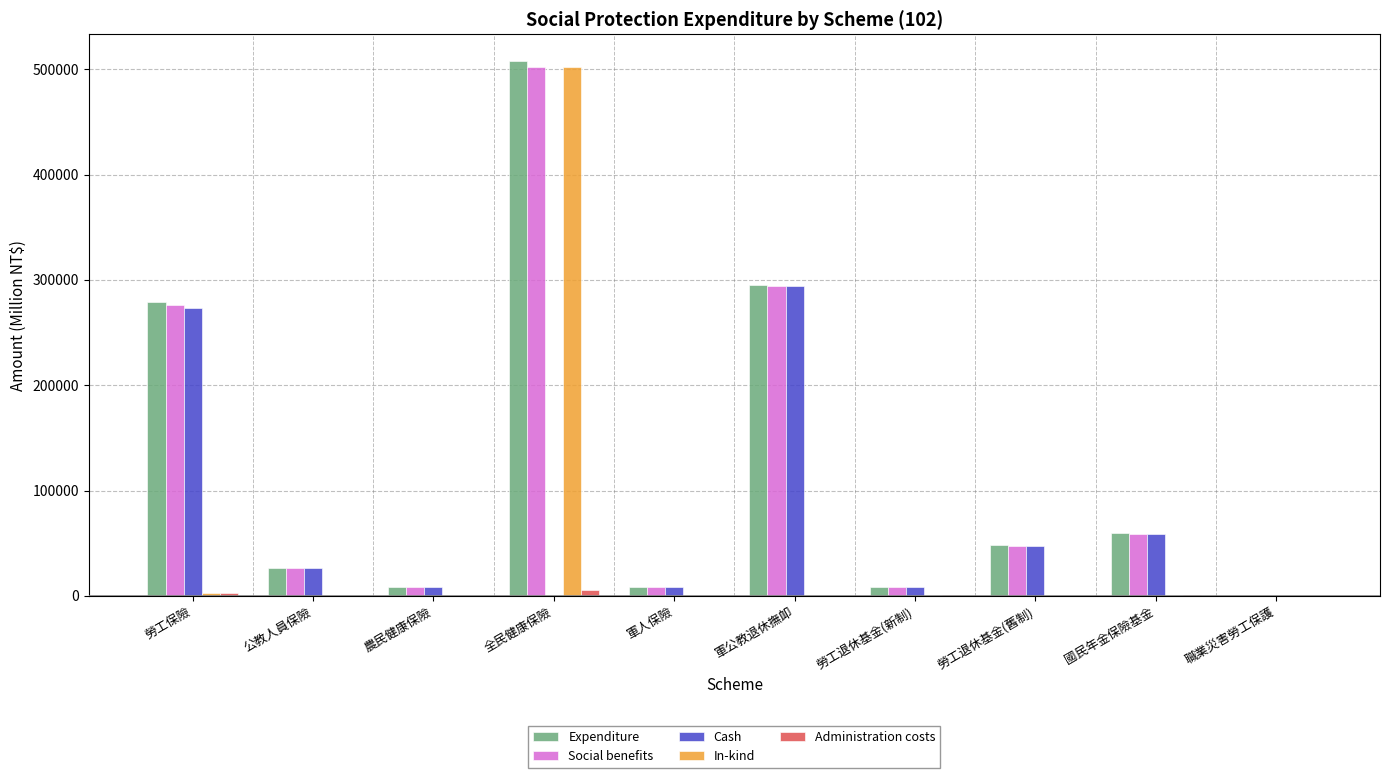

Is the value of Cash at 全民健康保險 greater than the value of Social benefits at 勞工保險?

No